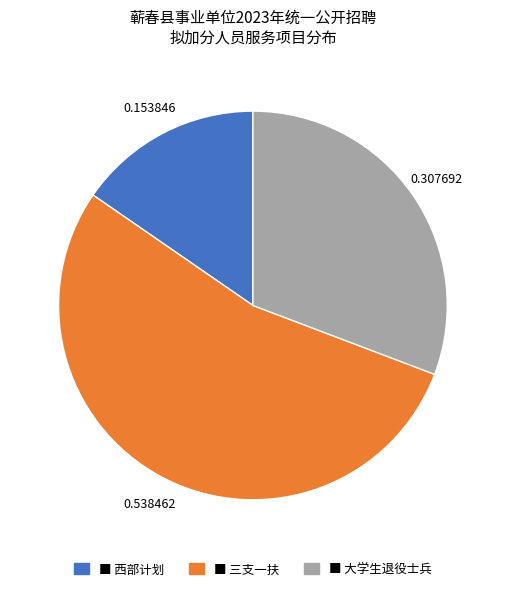

Count the number of slices in the pie.

3